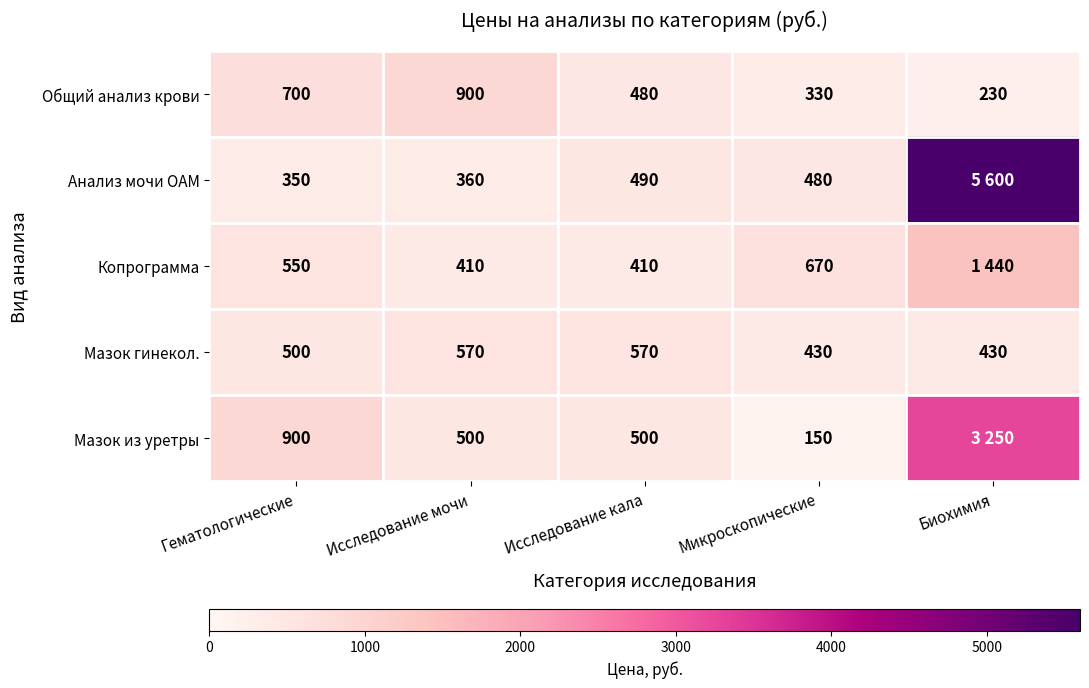

What is the maximum value shown in the chart?

5600